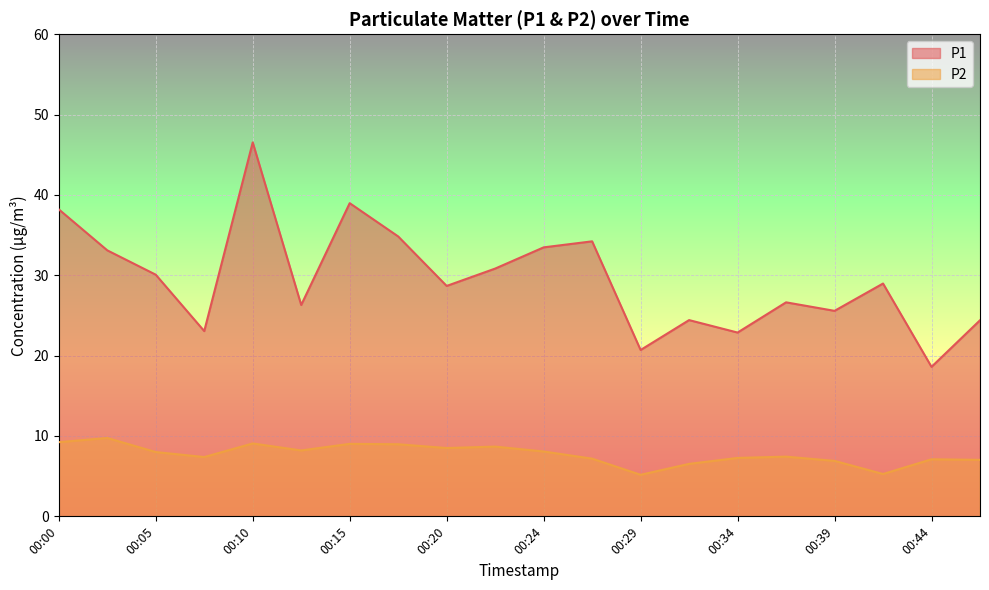

How many values in the P2 series are below 8?

10